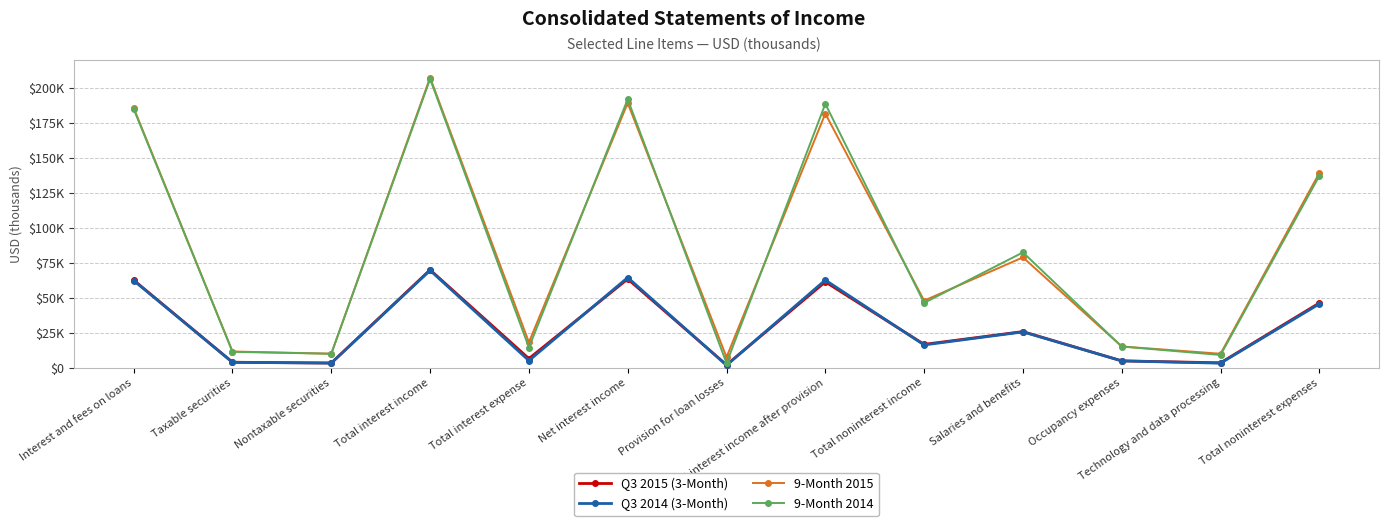

Which category has the lowest value in the 9-Month 2014 series?

Provision for loan losses